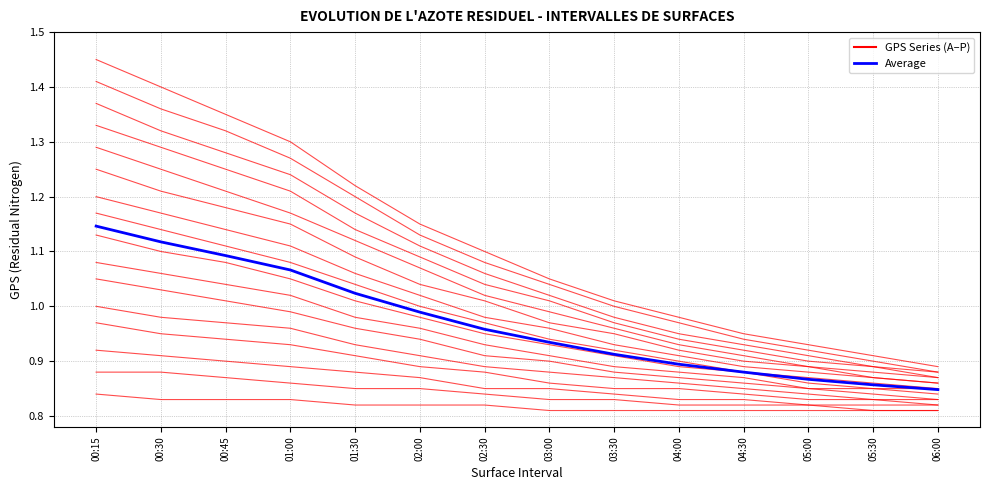

Rank the categories by Average GPS value from lowest to highest.

06:00, 05:30, 05:00, 04:30, 04:00, 03:30, 03:00, 02:30, 02:00, 01:30, 01:00, 00:45, 00:30, 00:15